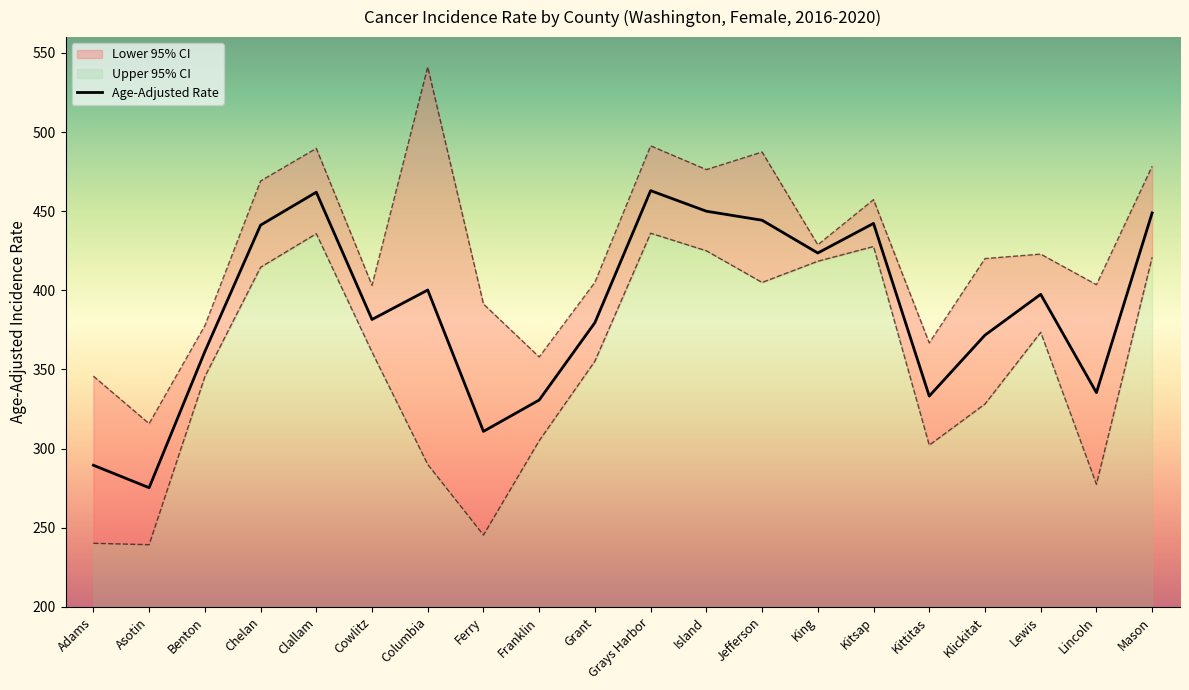

How many data points are less than 397?

10